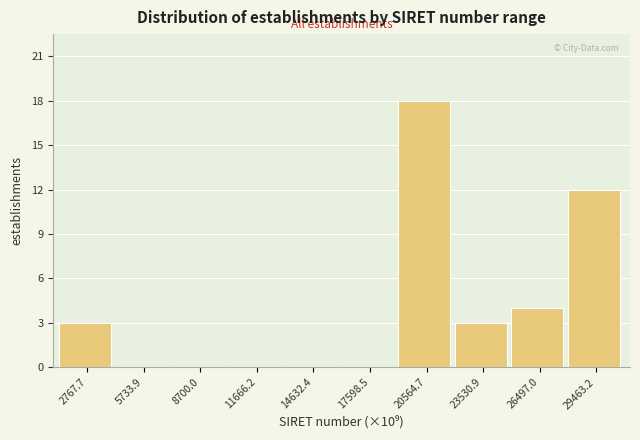

How tall is the bar that spans 28000 to 31000 on the x-axis? Neither the bar edges nor the heights are printed on the chart, so give them approximately, as read against the axes.

12